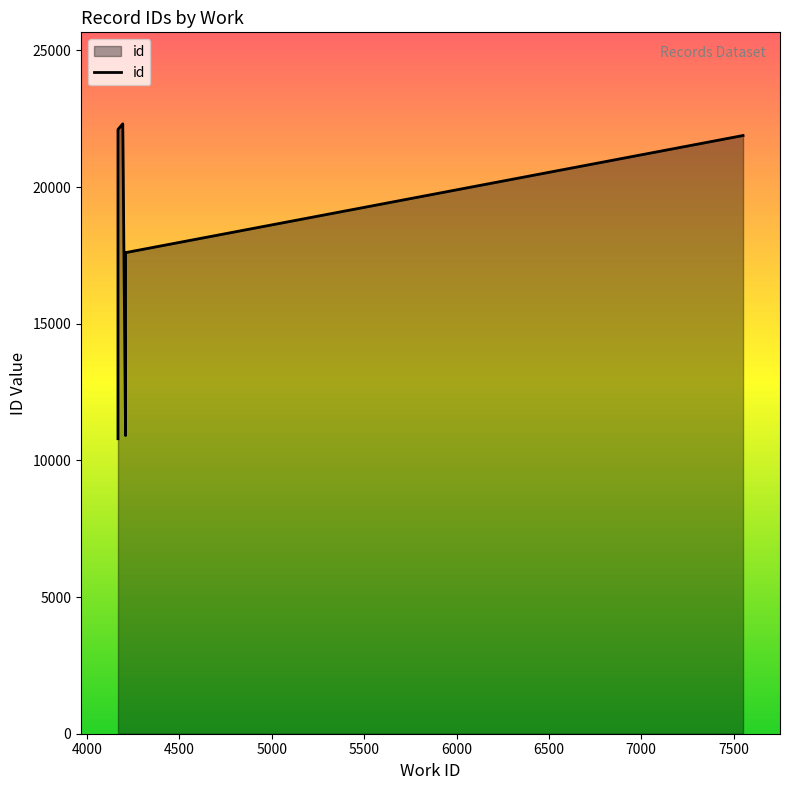

True or false: the data has more than 0 interior local peaks.

False